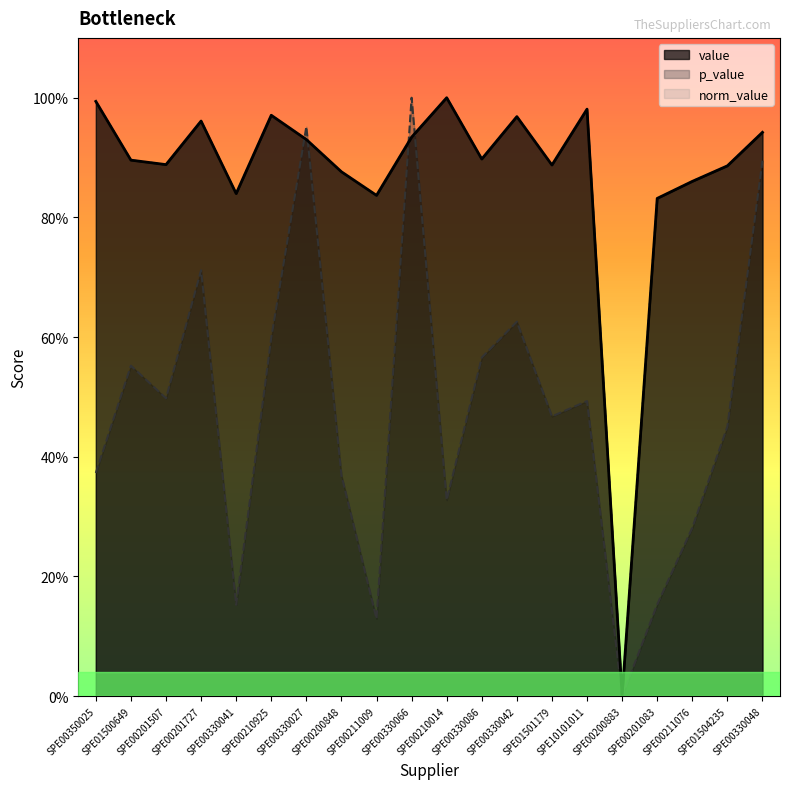

How many distinct data groups are displayed?

3